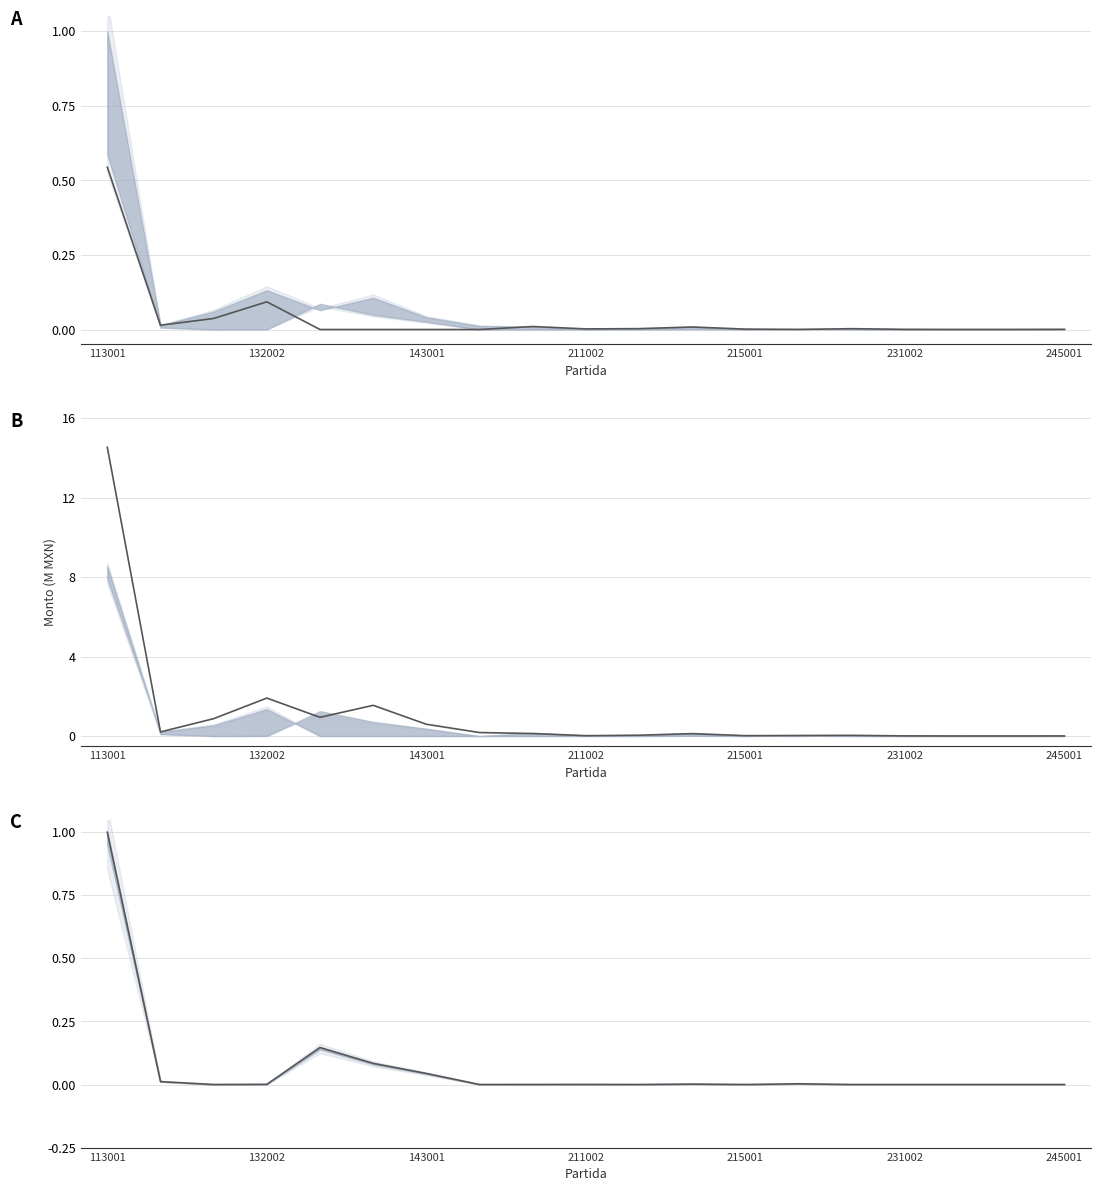

Does the chart have visible grid lines?

Yes